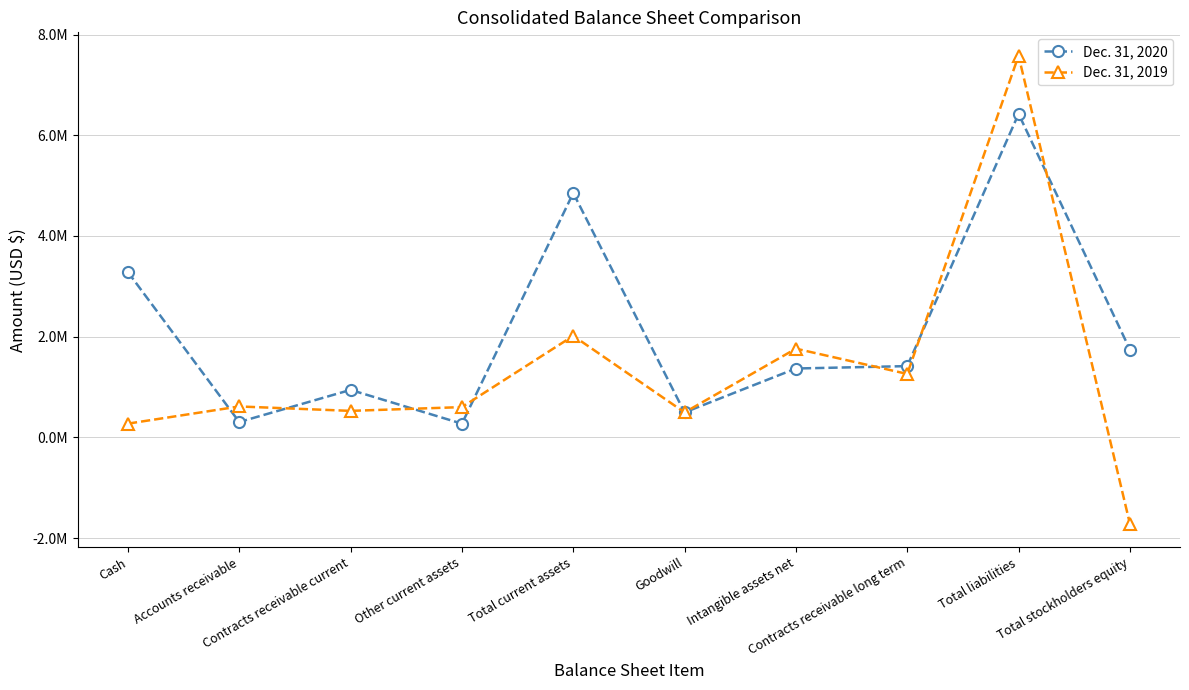

What is the label of the 2nd point from the left?

Accounts receivable